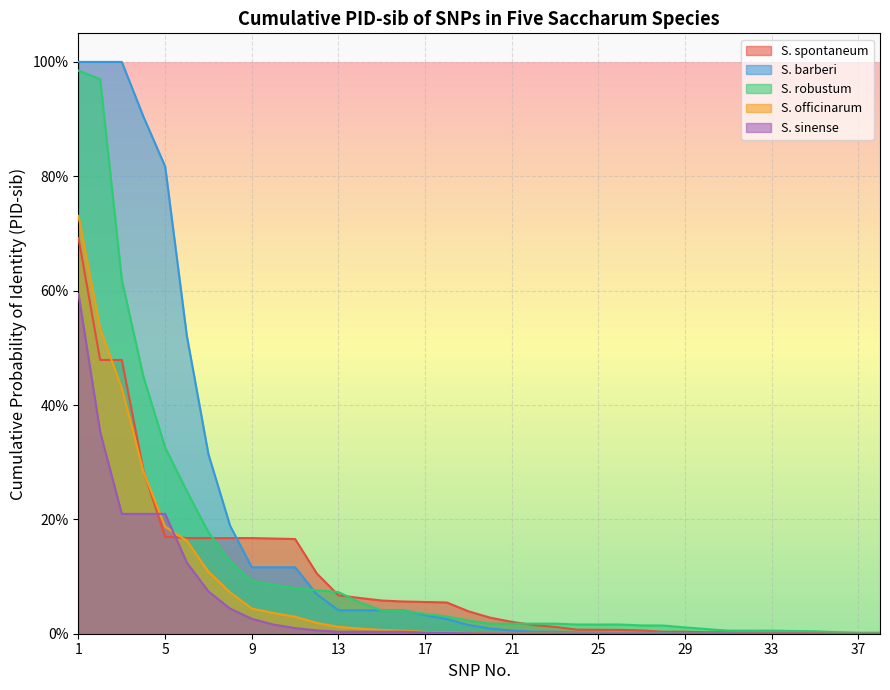

Reading left to right, list all the values displayed in this chart.

S. spontaneum: 1=0.7	2=0.5	3=0.5	4=0.3	5=0.2	6=0.2	7=0.2	8=0.2	9=0.2	10=0.2	11=0.2	12=0.1	13=0.1	14=0.1	15=0.1	16=0.1	17=0.1	18=0.1	19=0.0	20=0.0	21=0.0	22=0.0	23=0.0	24=0.0	25=0.0	26=0.0	27=0.0	28=0.0	29=0.0	30=0.0	31=0.0	32=0.0	33=0.0	34=0.0	35=0.0	36=0.0	37=0.0	38=0.0
S. barberi: 1=1.0	2=1.0	3=1.0	4=0.9	5=0.8	6=0.5	7=0.3	8=0.2	9=0.1	10=0.1	11=0.1	12=0.1	13=0.0	14=0.0	15=0.0	16=0.0	17=0.0	18=0.0	19=0.0	20=0.0	21=0.0	22=0.0	23=0.0	24=0.0	25=0.0	26=0.0	27=0.0	28=0.0	29=0.0	30=0.0	31=0.0	32=0.0	33=0.0	34=0.0	35=0.0	36=0.0	37=0.0	38=0.0
S. robustum: 1=1.0	2=1.0	3=0.6	4=0.4	5=0.3	6=0.2	7=0.2	8=0.1	9=0.1	10=0.1	11=0.1	12=0.1	13=0.1	14=0.1	15=0.0	16=0.0	17=0.0	18=0.0	19=0.0	20=0.0	21=0.0	22=0.0	23=0.0	24=0.0	25=0.0	26=0.0	27=0.0	28=0.0	29=0.0	30=0.0	31=0.0	32=0.0	33=0.0	34=0.0	35=0.0	36=0.0	37=0.0	38=0.0
S. officinarum: 1=0.7	2=0.5	3=0.4	4=0.3	5=0.2	6=0.2	7=0.1	8=0.1	9=0.0	10=0.0	11=0.0	12=0.0	13=0.0	14=0.0	15=0.0	16=0.0	17=0.0	18=0.0	19=0.0	20=0.0	21=0.0	22=0.0	23=0.0	24=0.0	25=0.0	26=0.0	27=0.0	28=0.0	29=0.0	30=0.0	31=0.0	32=0.0	33=0.0	34=0.0	35=0.0	36=0.0	37=0.0	38=0.0
S. sinense: 1=0.6	2=0.4	3=0.2	4=0.2	5=0.2	6=0.1	7=0.1	8=0.0	9=0.0	10=0.0	11=0.0	12=0.0	13=0.0	14=0.0	15=0.0	16=0.0	17=0.0	18=0.0	19=0.0	20=0.0	21=0.0	22=0.0	23=0.0	24=0.0	25=0.0	26=0.0	27=0.0	28=0.0	29=0.0	30=0.0	31=0.0	32=0.0	33=0.0	34=0.0	35=0.0	36=0.0	37=0.0	38=0.0